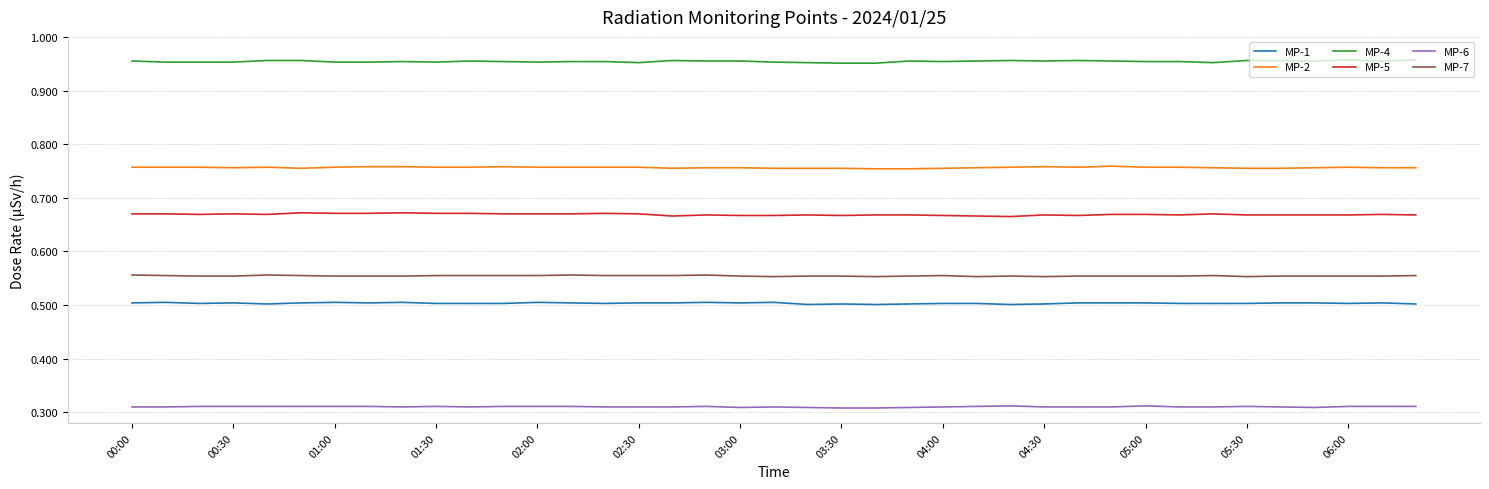

List the series in order of their peak value, highest first.

MP-4, MP-2, MP-5, MP-7, MP-1, MP-6